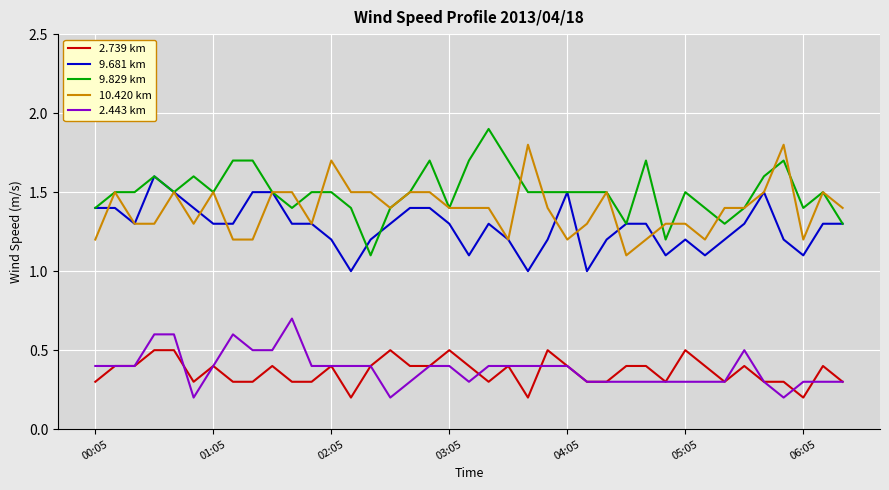

What is the highest value of the 2.739 km series?

0.5